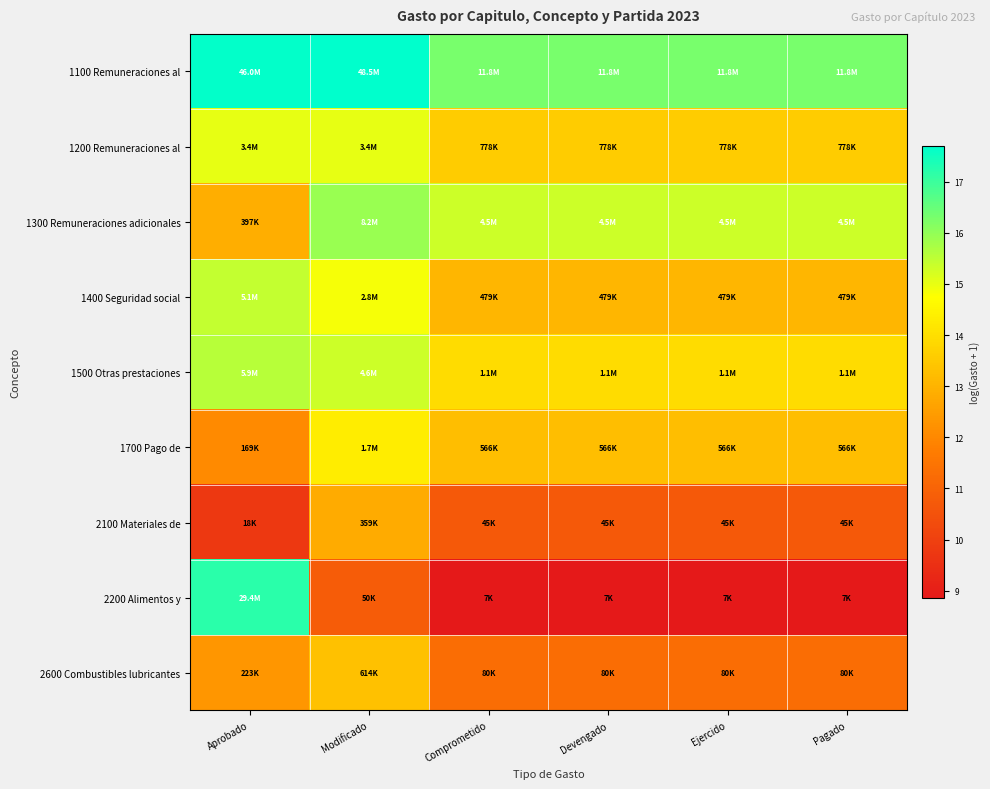

Reading left to right, list all the values displayed in this chart.

1100 Remuneraciones al: Aprobado=17.6	Modificado=17.7	Comprometido=16.3	Devengado=16.3	Ejercido=16.3	Pagado=16.3
1200 Remuneraciones al: Aprobado=15.0	Modificado=15.0	Comprometido=13.6	Devengado=13.6	Ejercido=13.6	Pagado=13.6
1300 Remuneraciones adicionales: Aprobado=12.9	Modificado=15.9	Comprometido=15.3	Devengado=15.3	Ejercido=15.3	Pagado=15.3
1400 Seguridad social: Aprobado=15.4	Modificado=14.8	Comprometido=13.1	Devengado=13.1	Ejercido=13.1	Pagado=13.1
1500 Otras prestaciones: Aprobado=15.6	Modificado=15.3	Comprometido=13.9	Devengado=13.9	Ejercido=13.9	Pagado=13.9
1700 Pago de: Aprobado=12.0	Modificado=14.3	Comprometido=13.2	Devengado=13.2	Ejercido=13.2	Pagado=13.2
2100 Materiales de: Aprobado=9.8	Modificado=12.8	Comprometido=10.7	Devengado=10.7	Ejercido=10.7	Pagado=10.7
2200 Alimentos y: Aprobado=17.2	Modificado=10.8	Comprometido=8.9	Devengado=8.9	Ejercido=8.9	Pagado=8.9
2600 Combustibles lubricantes: Aprobado=12.3	Modificado=13.3	Comprometido=11.3	Devengado=11.3	Ejercido=11.3	Pagado=11.3